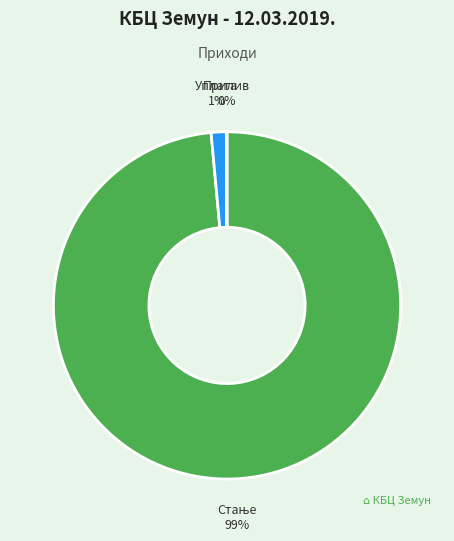

To the nearest percent, what is the average slice percentage?

33%